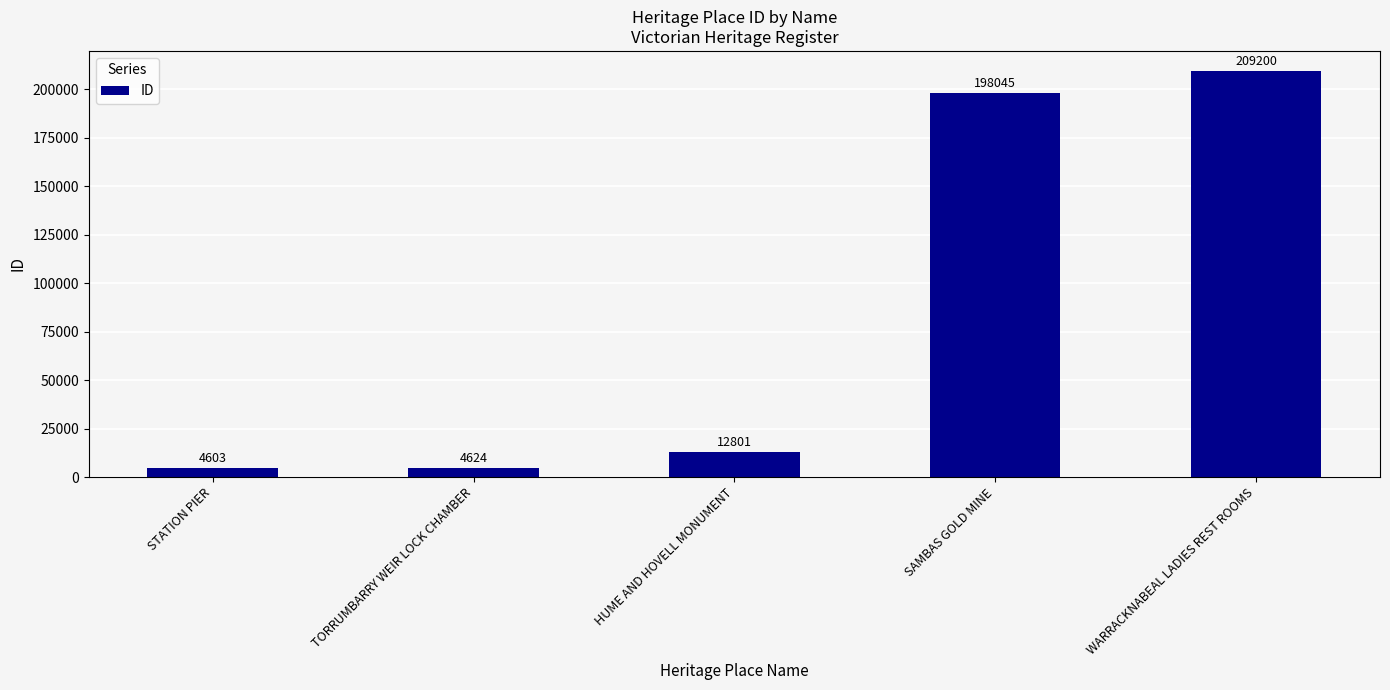

Is it true that the value at TORRUMBARRY WEIR LOCK CHAMBER is 4624?

True